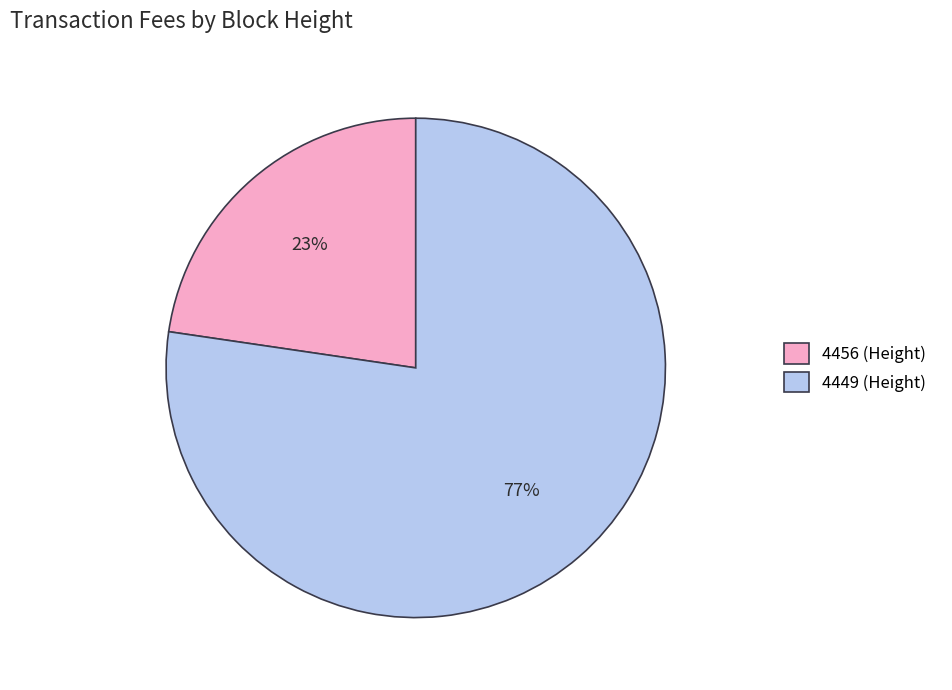

How many slices are in this pie chart?

2